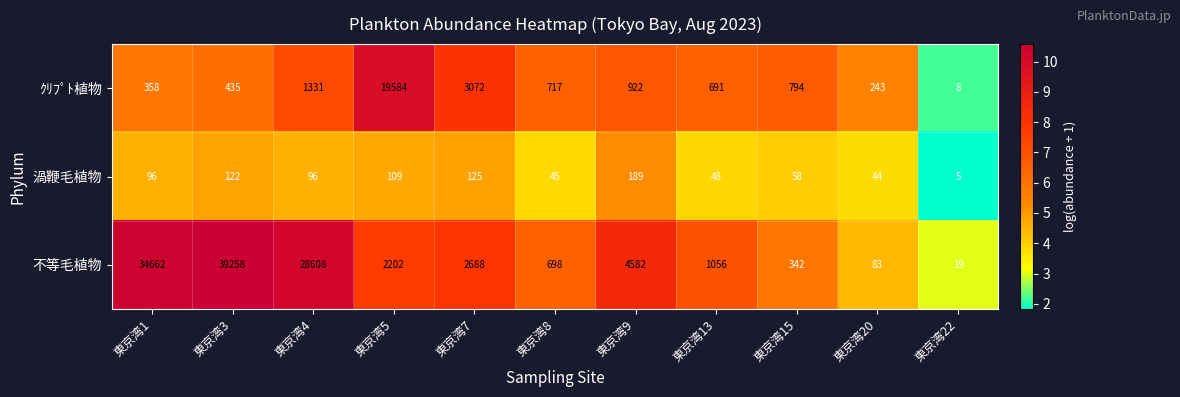

At which category is the sum across all series the highest?

東京湾3